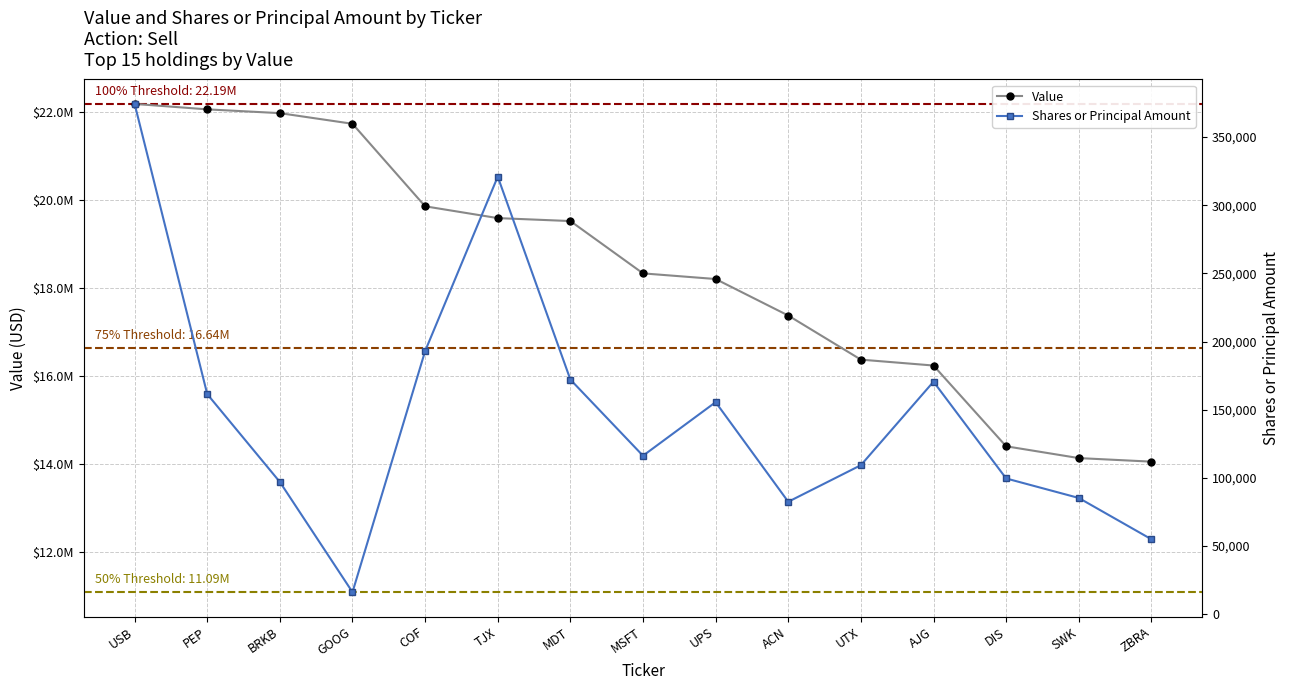

True or false: Value and Shares or Principal Amount intersect in this chart.

False